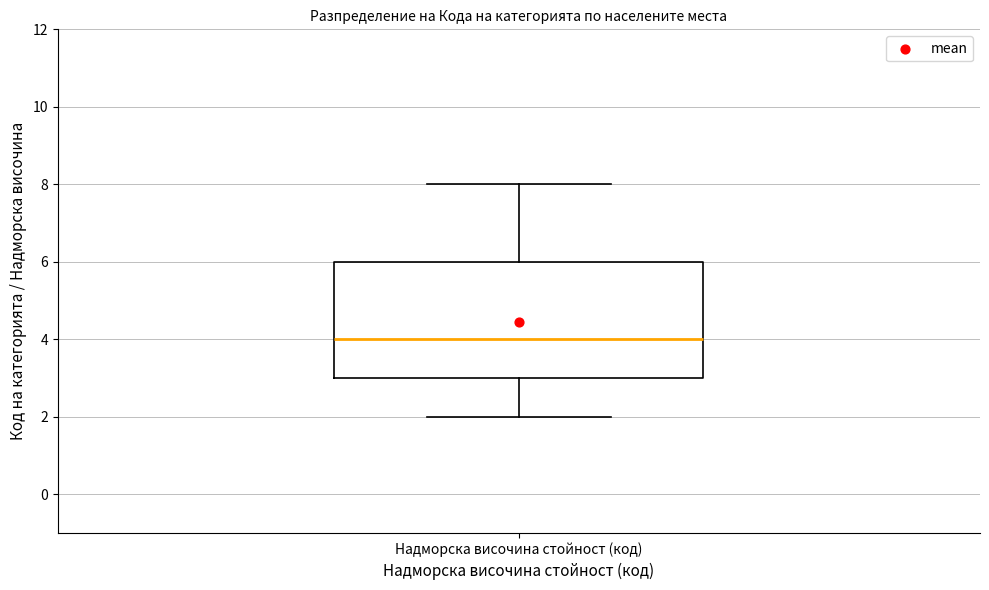

Where is the lower edge of the box for Надморска височина стойност (код) on the y-axis? The values are not printed on the chart, so give them approximately, as read against the axis.

3